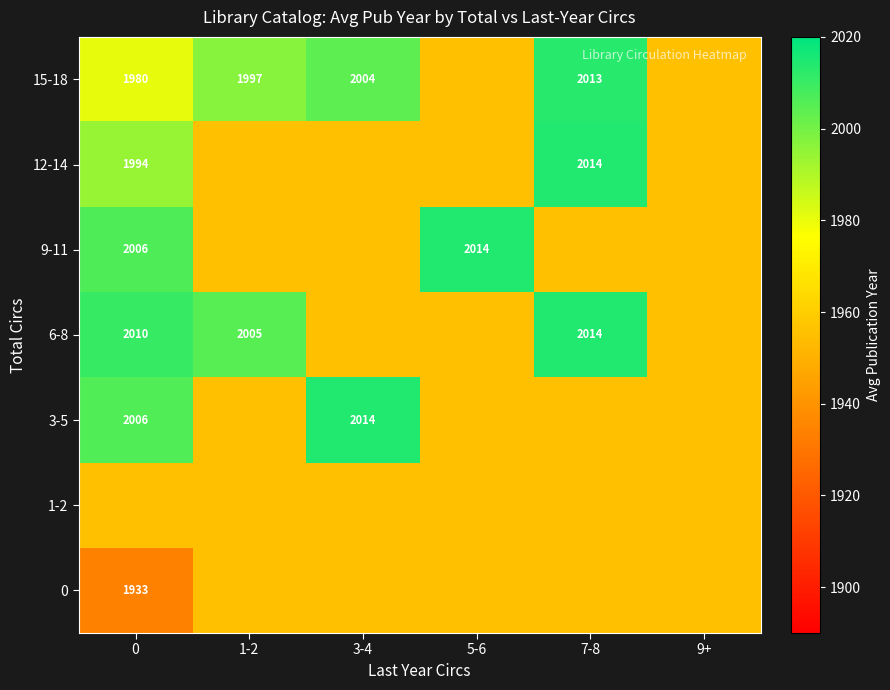

The 3-5 series shows 2006 at 0. True or false?

True